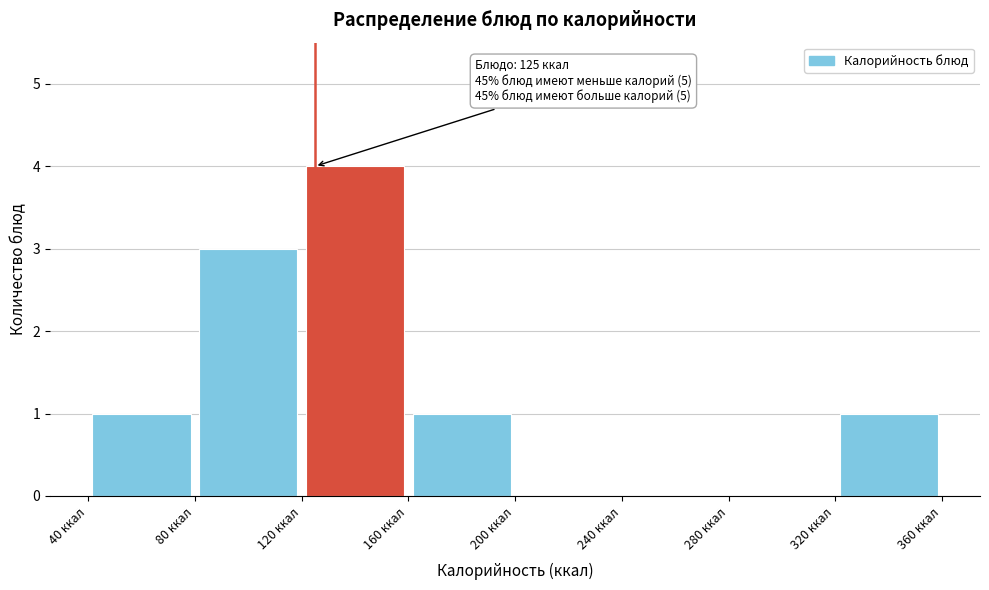

Which range on the x-axis has the tallest bar?

120 to 160